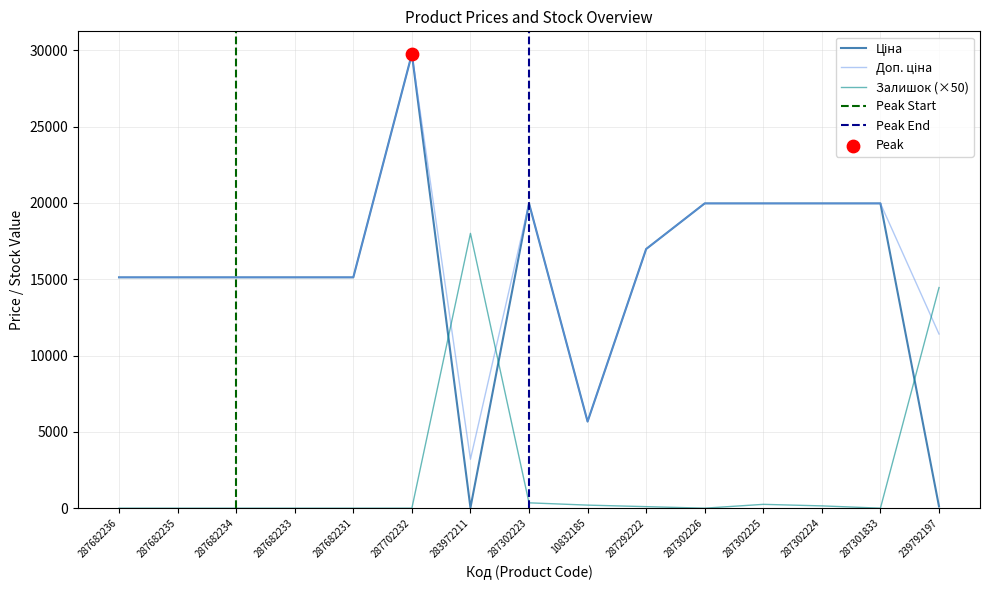

What is the total value across all series at 287682233?

30240.0